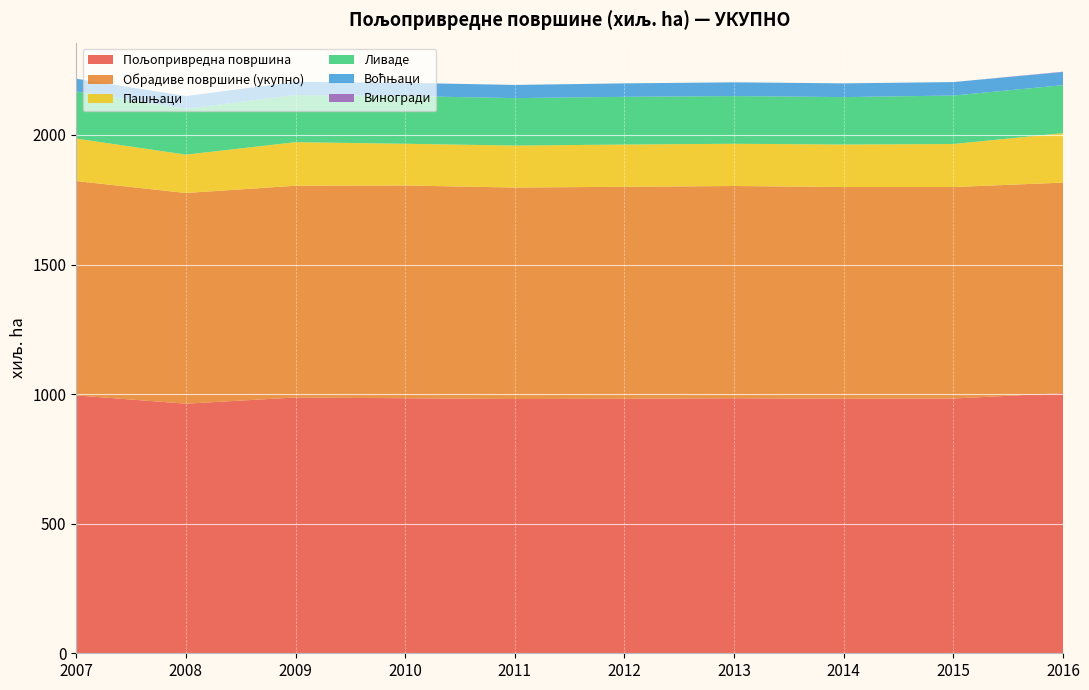

Reading right to left, transcribe all the data shown in this chart.

Пољопривредна површина: 2016=1004	2015=983	2014=982	2013=984	2012=982	2011=981	2010=984	2009=987	2008=963	2007=995
Обрадиве површине (укупно): 2016=812	2015=816	2014=817	2013=819	2012=818	2011=816	2010=821	2009=817	2008=813	2007=827
Пашњаци: 2016=191	2015=166	2014=164	2013=163	2012=163	2011=162	2010=161	2009=168	2008=148	2007=164
Ливаде: 2016=185	2015=187	2014=183	2013=184	2012=184	2011=183	2010=184	2009=182	2008=177	2007=182
Воћњаци: 2016=51	2015=52	2014=53	2013=53	2012=52	2011=51	2010=51	2009=51	2008=49	2007=49
Виногради: 2016=1	2015=0	2014=0	2013=0	2012=0	2011=0	2010=0	2009=0	2008=0	2007=0